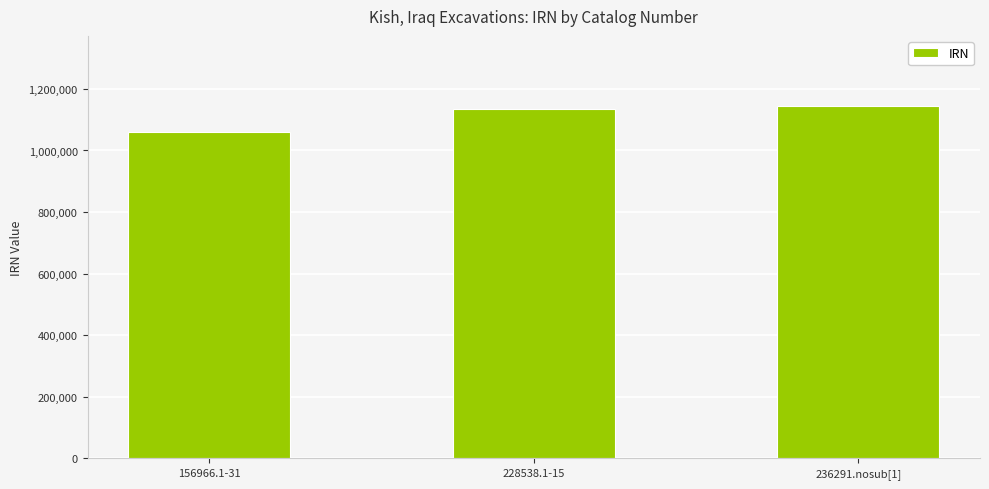

What is the difference between the values at 236291.nosub[1] and 156966.1-31?

83918